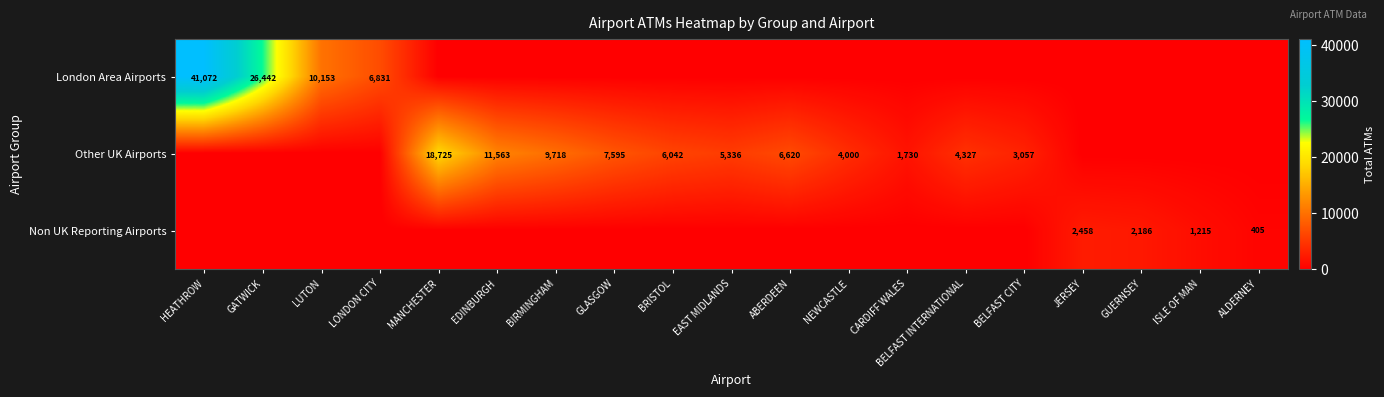

True or false: London Area Airports has a value of 3565 at LONDON CITY.

False